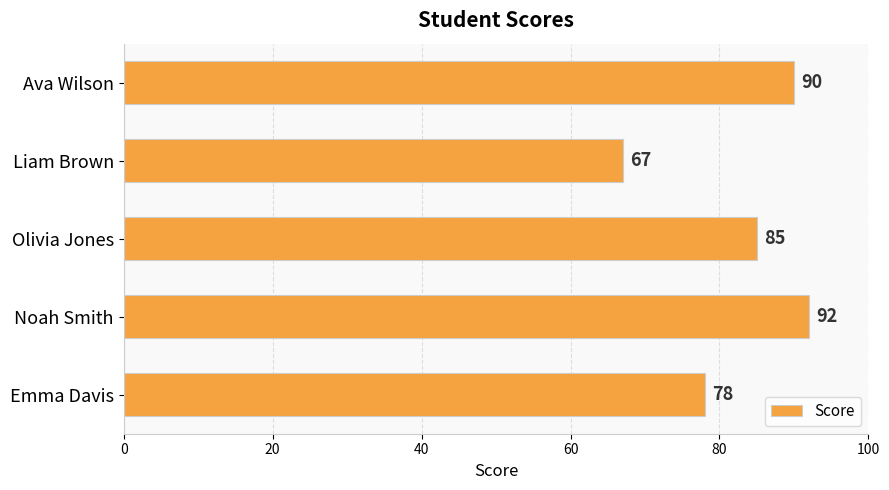

Which has a higher value, Emma Davis or Liam Brown?

Emma Davis